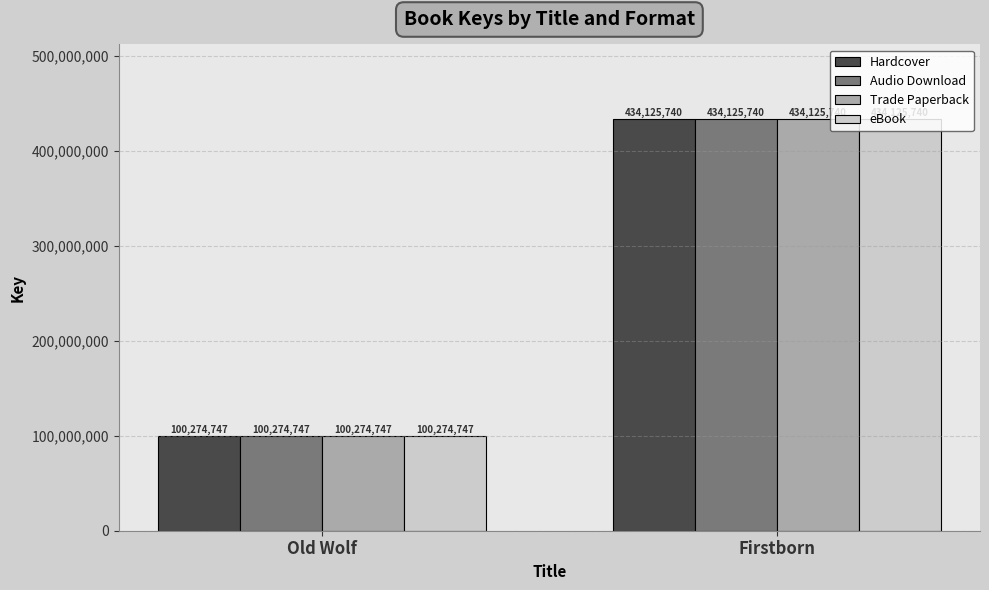

What is the sum of the Trade Paperback values at Firstborn and Old Wolf?

534400487